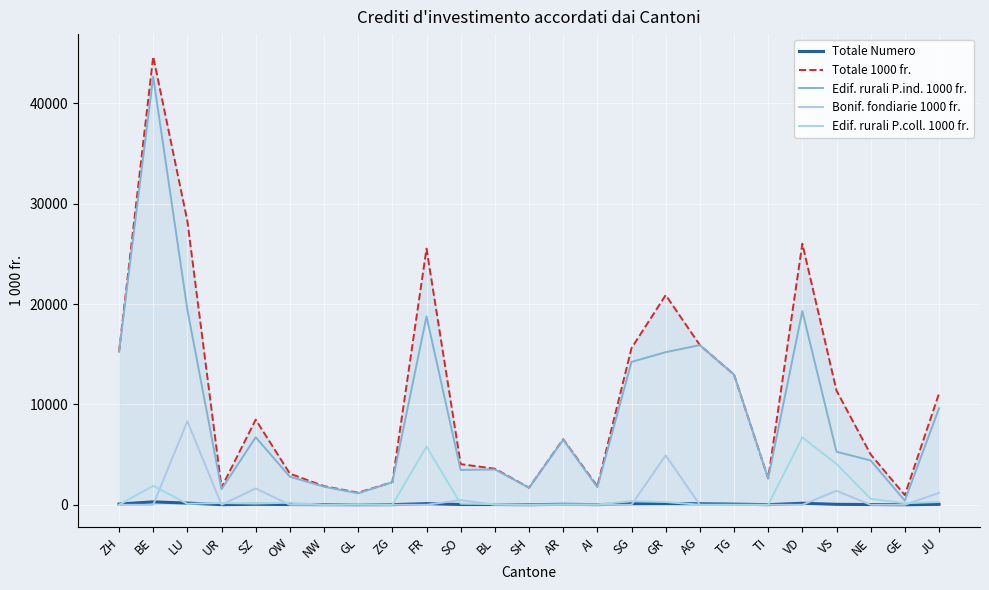

How many values in the Totale Numero series exceed 45?

12